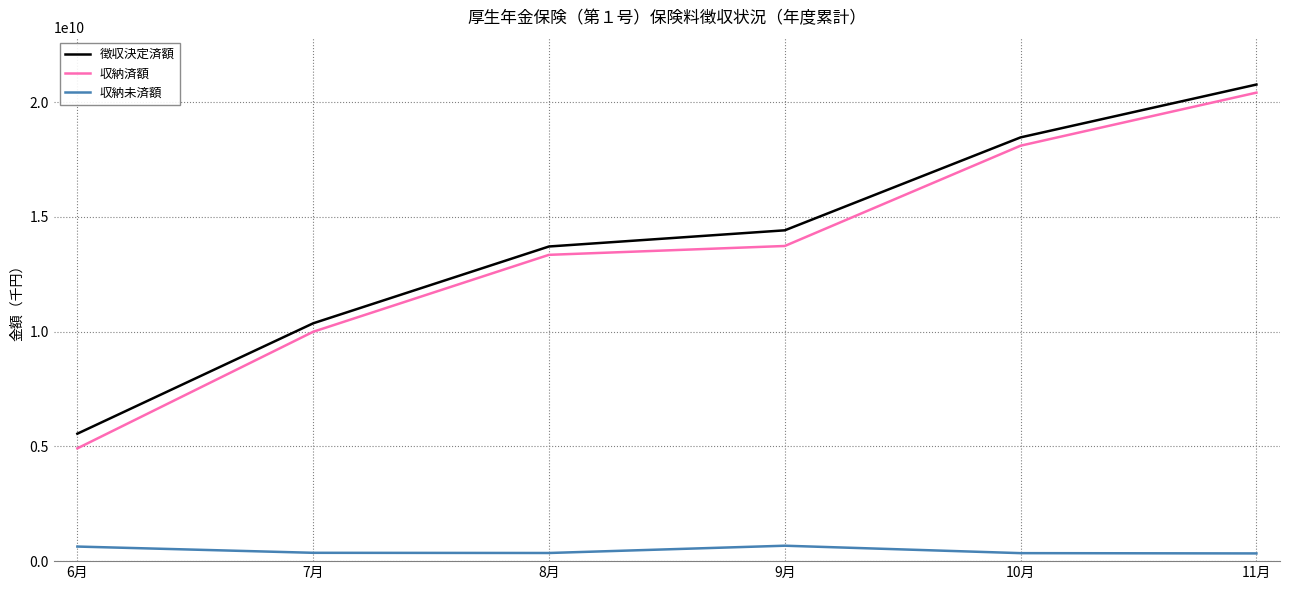

At how many categories does at least one series exceed 10571428210?

4